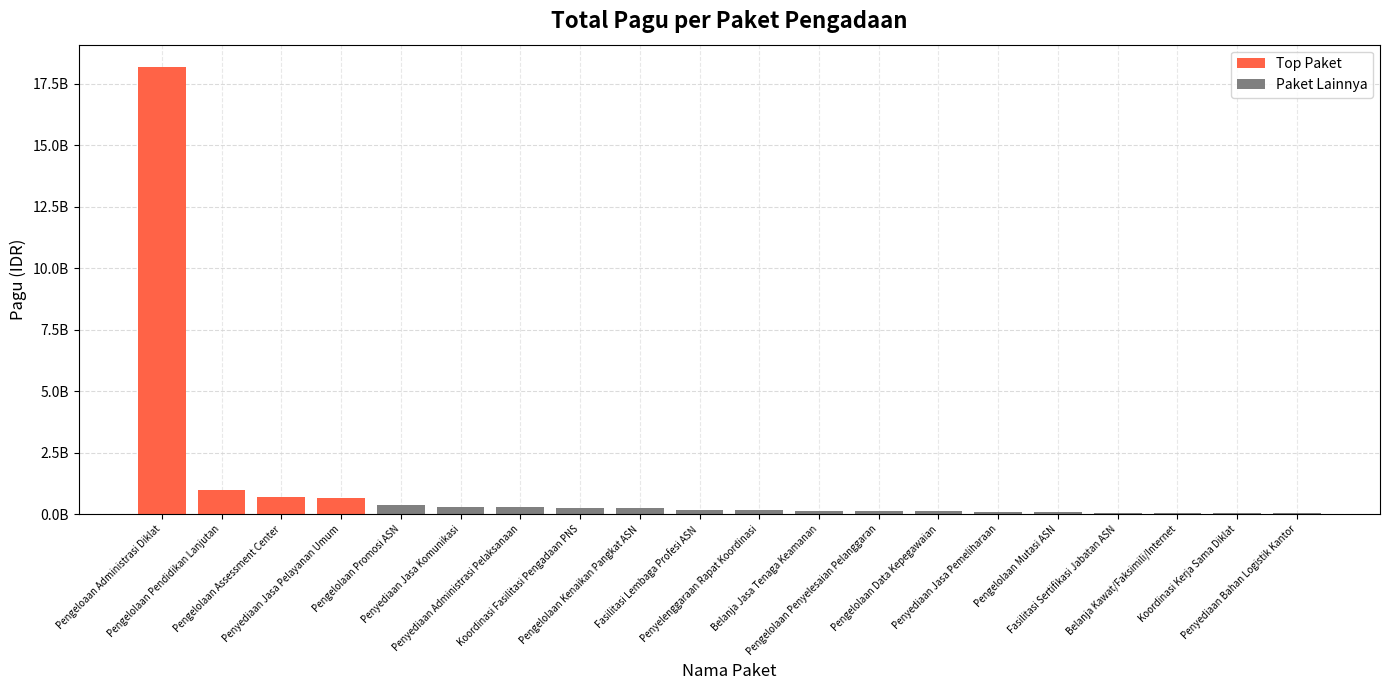

Which label corresponds to the smallest value in the chart?

Penyediaan Bahan Logistik Kantor